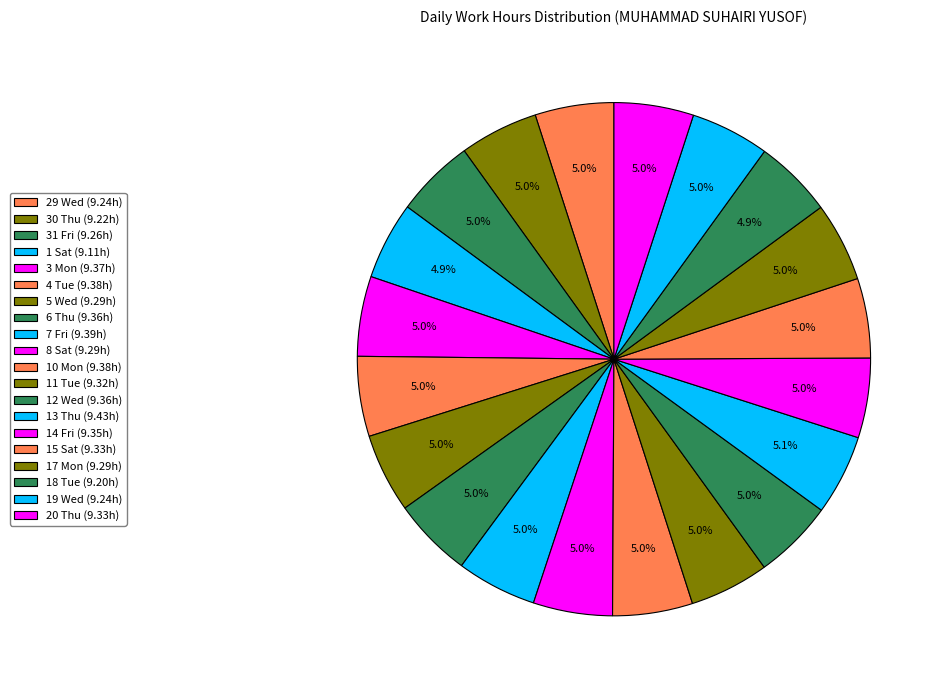

What is the ratio of the value at 20 Thu to the value at 4 Tue?

1.0